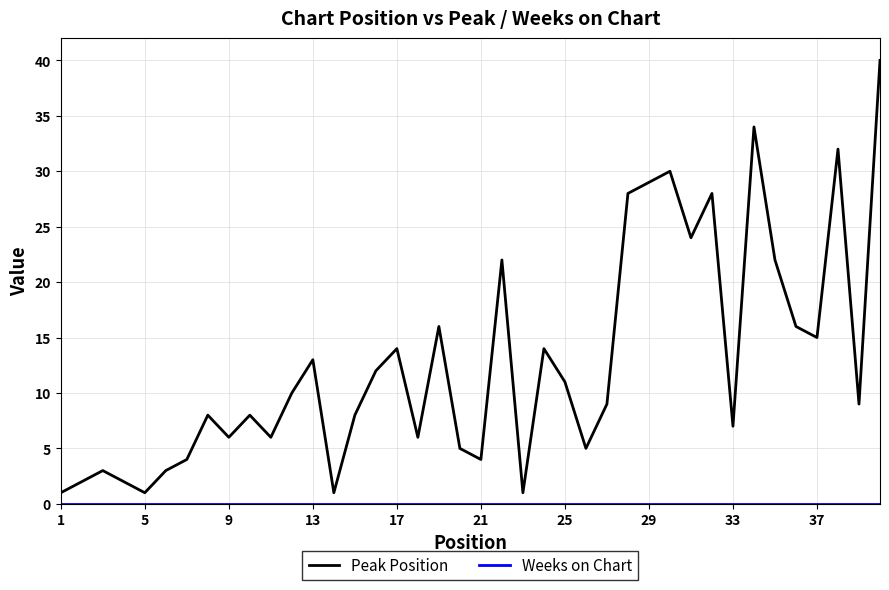

Which series has the largest total across all categories?

Peak Position